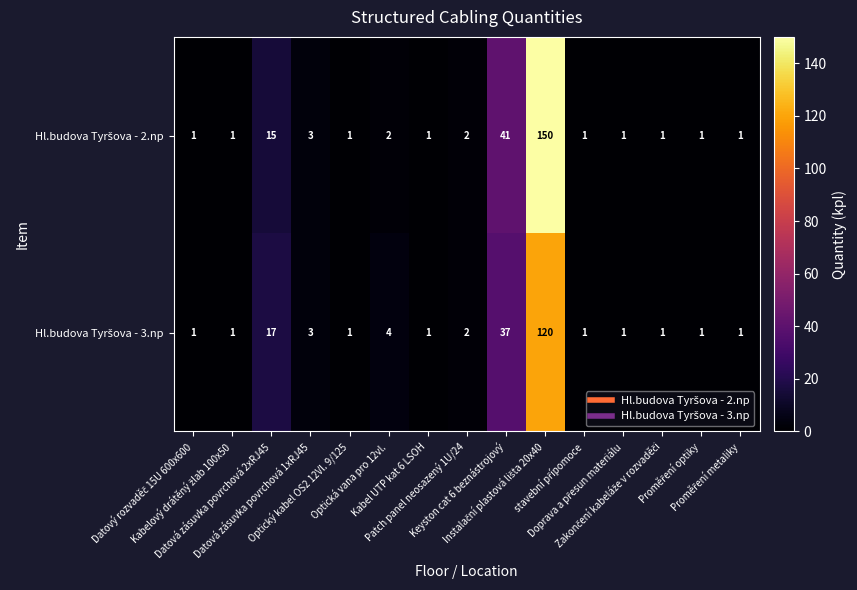

What is the greatest value displayed?

150